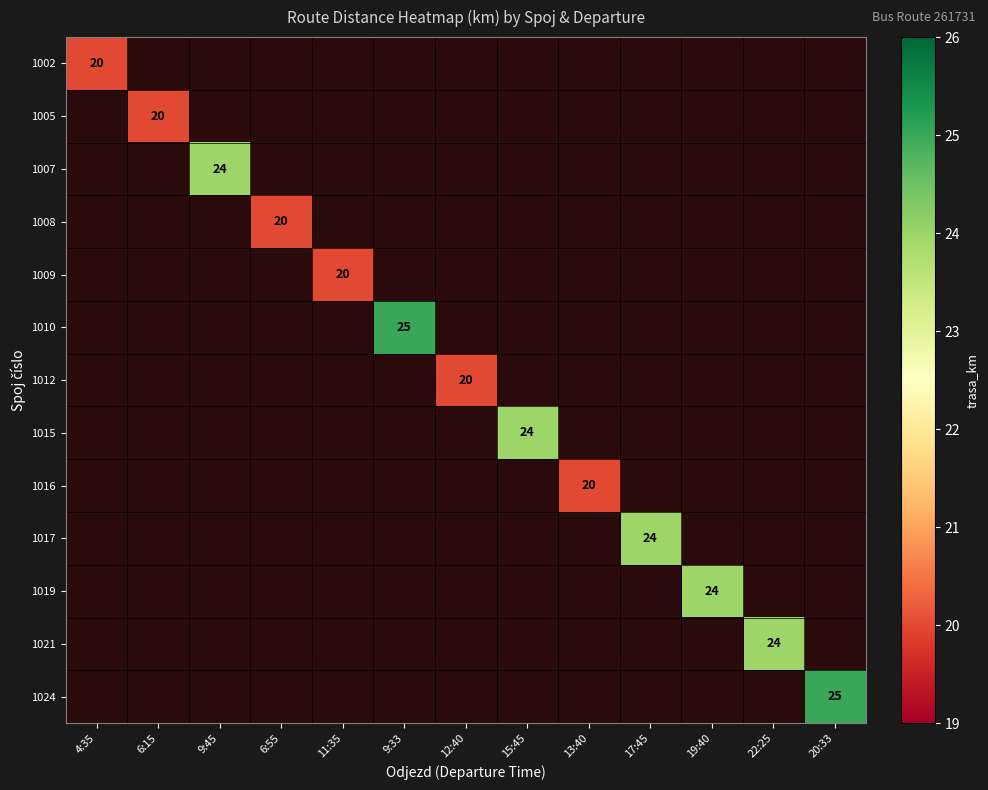

The 1008 series shows 20 at 6:55. True or false?

True